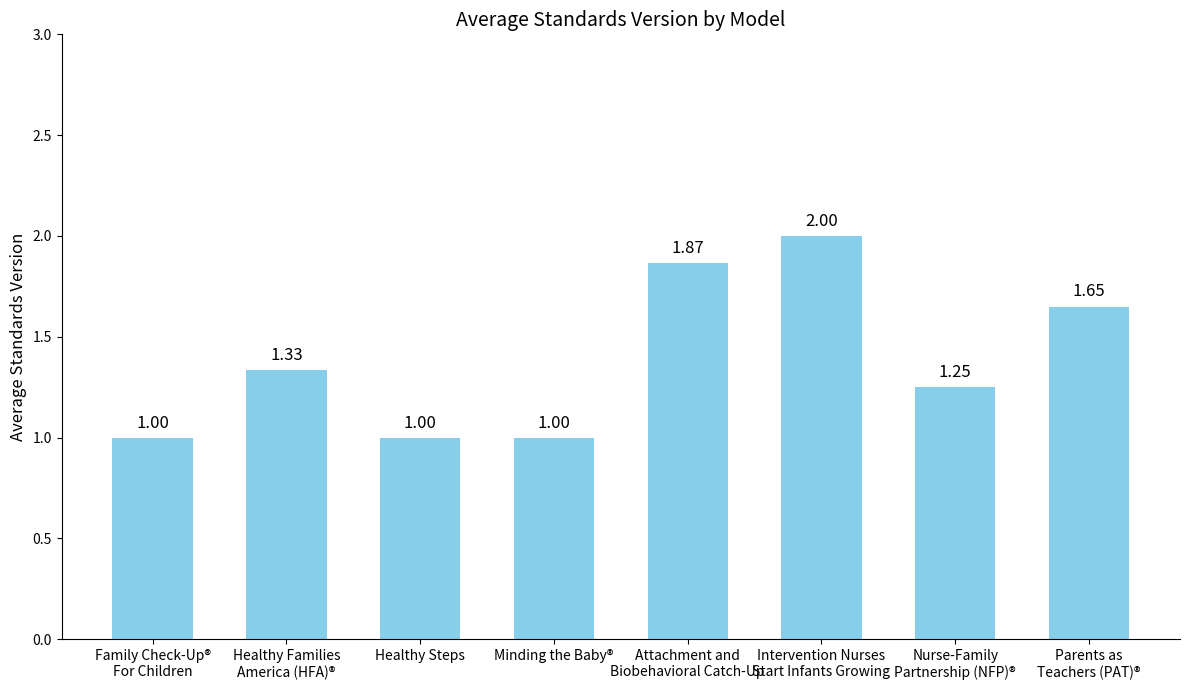

Is it true that the value at Healthy Steps is 1.0?

True